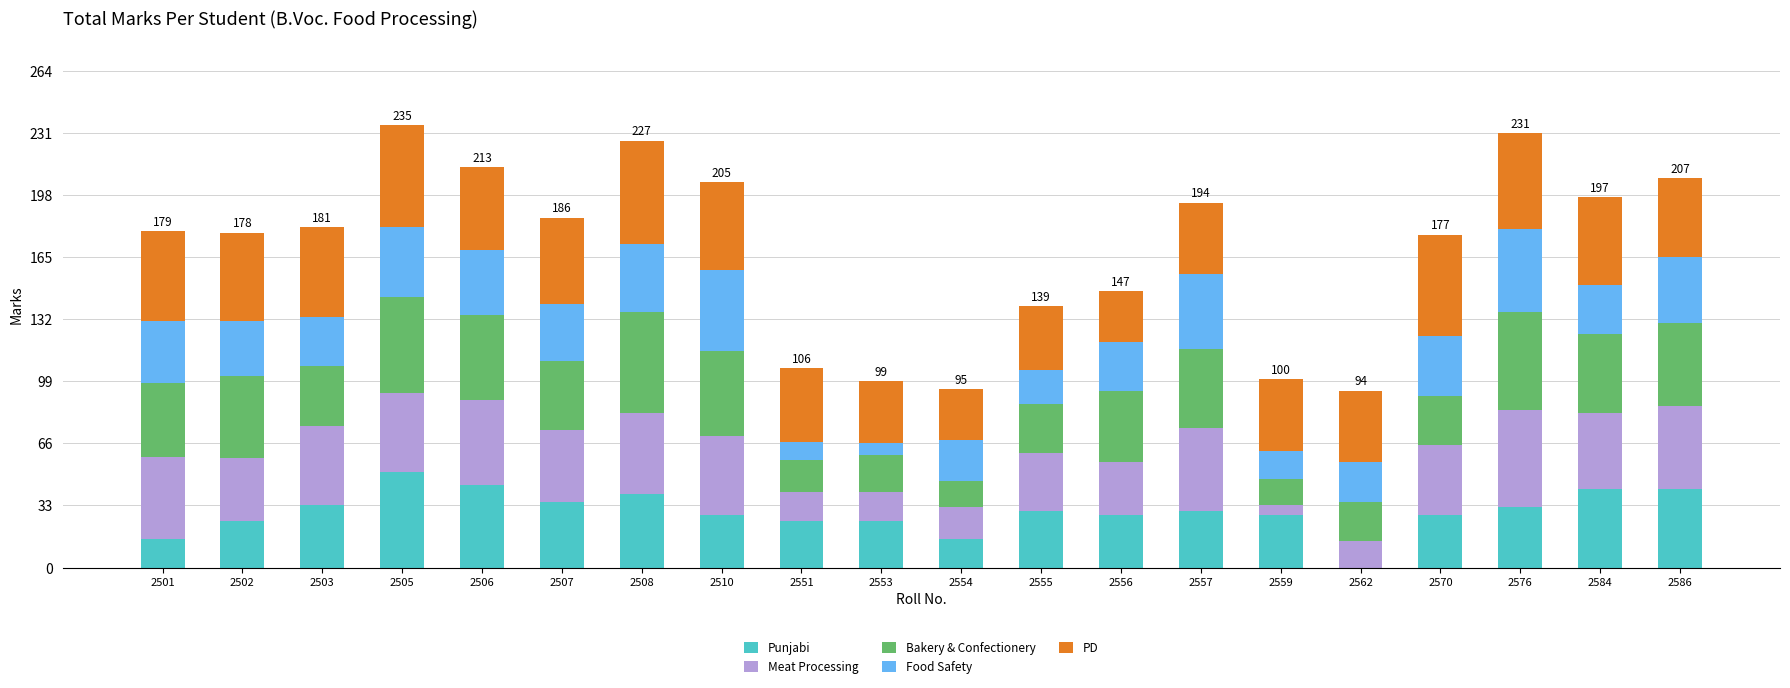

What is the total value across all series at 2503?

181